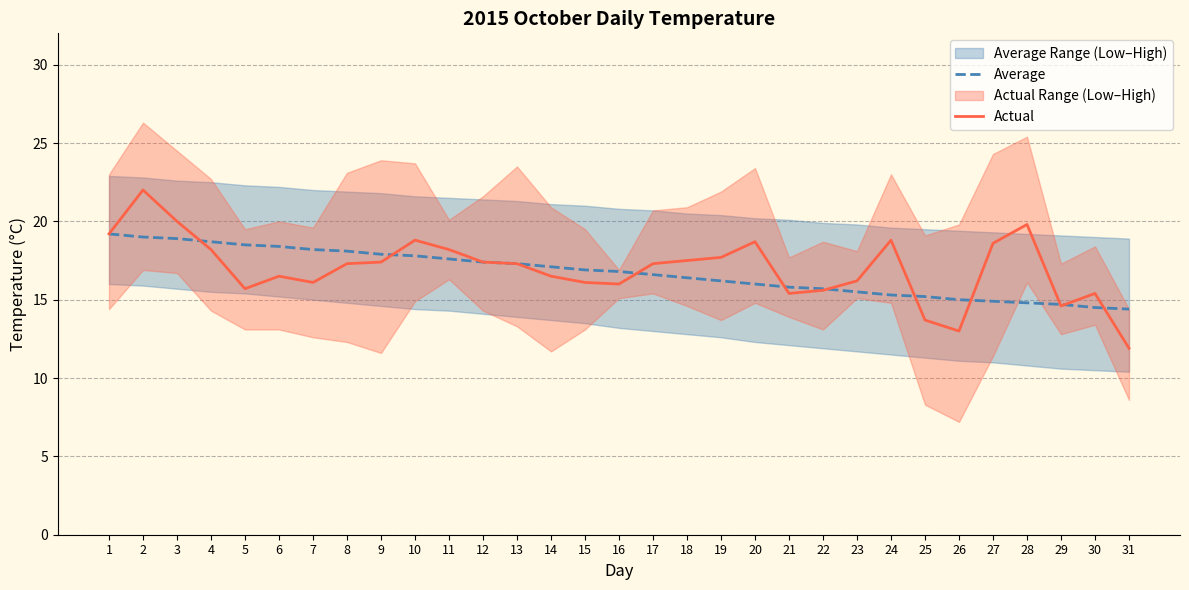

Which series has the largest total across all categories?

Actual